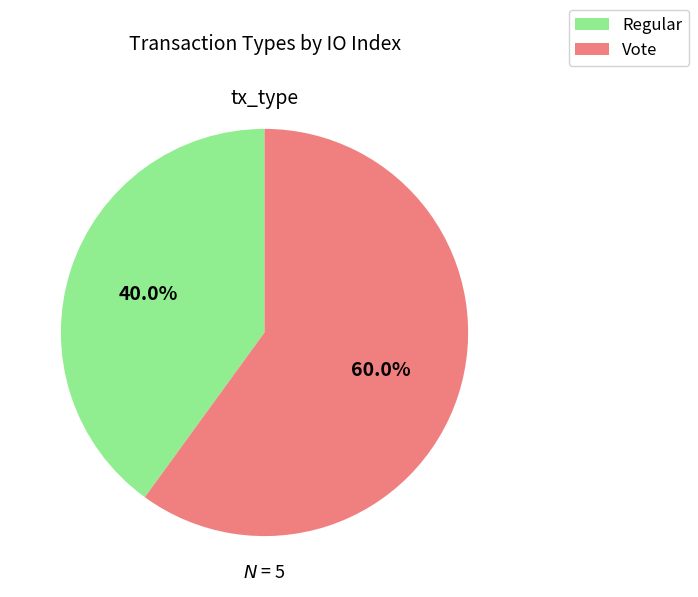

How many segments does this pie chart have?

2